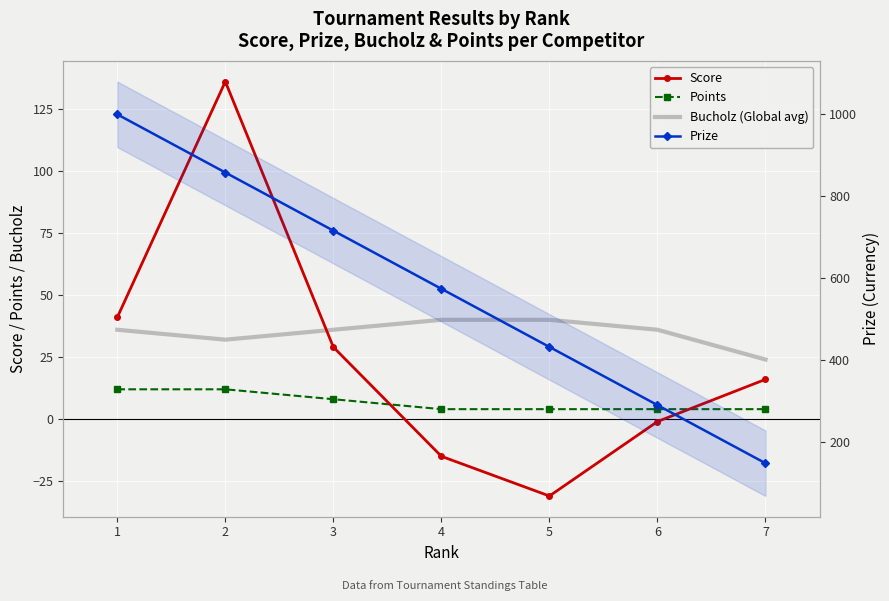

Which series has the widest spread of values?

Prize